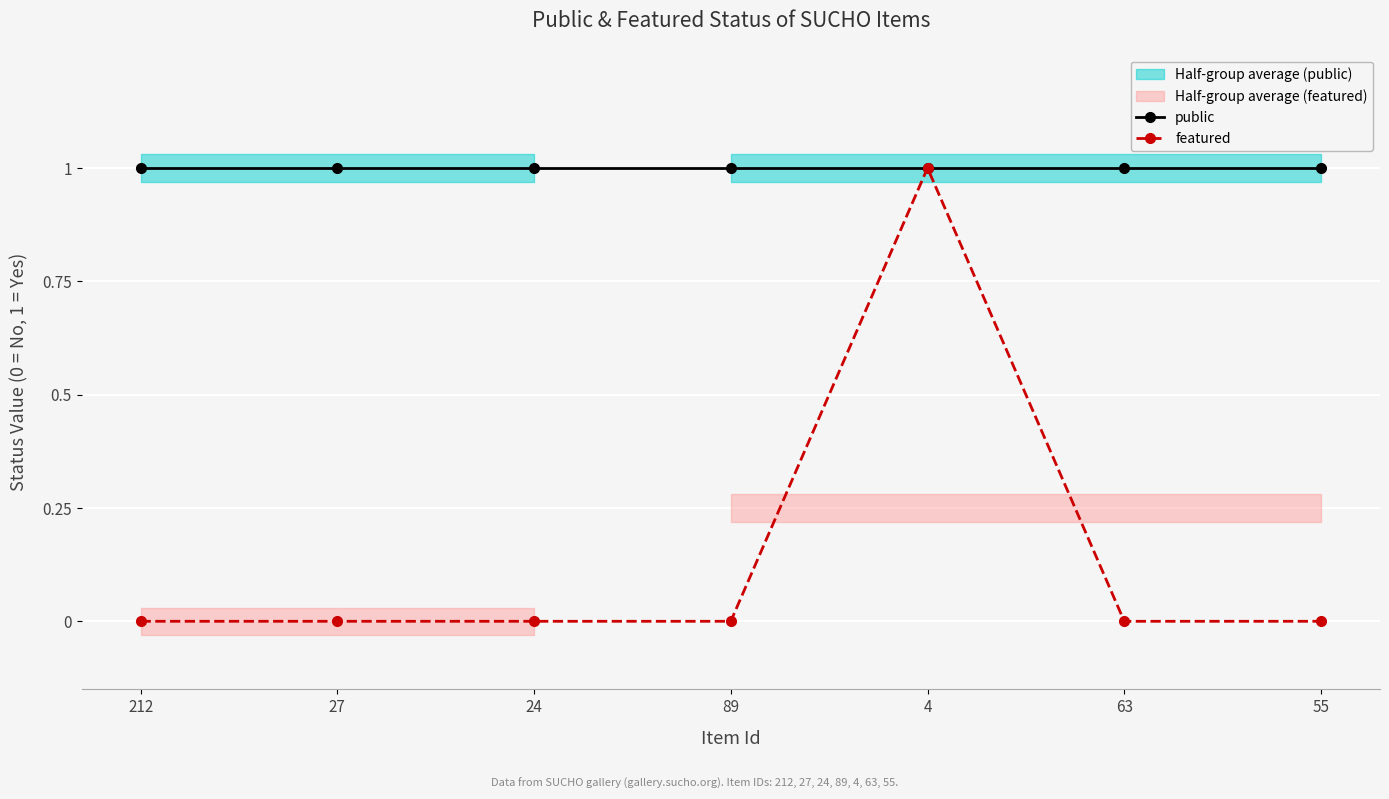

Is the value of featured at 63 greater than the value of public at 212?

No